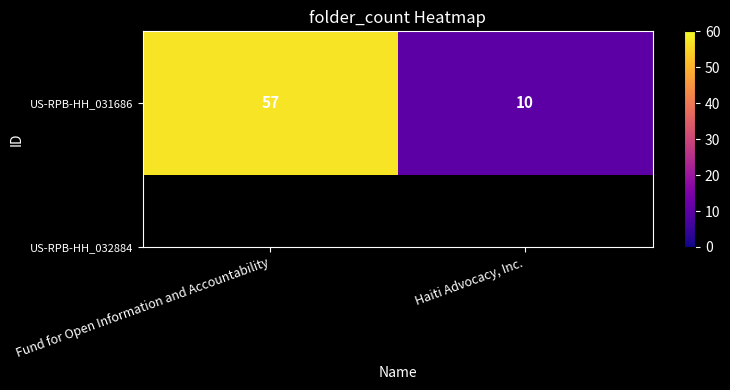

What is the change in value from Fund for Open Information and Accountability to Haiti Advocacy, Inc.?

-47